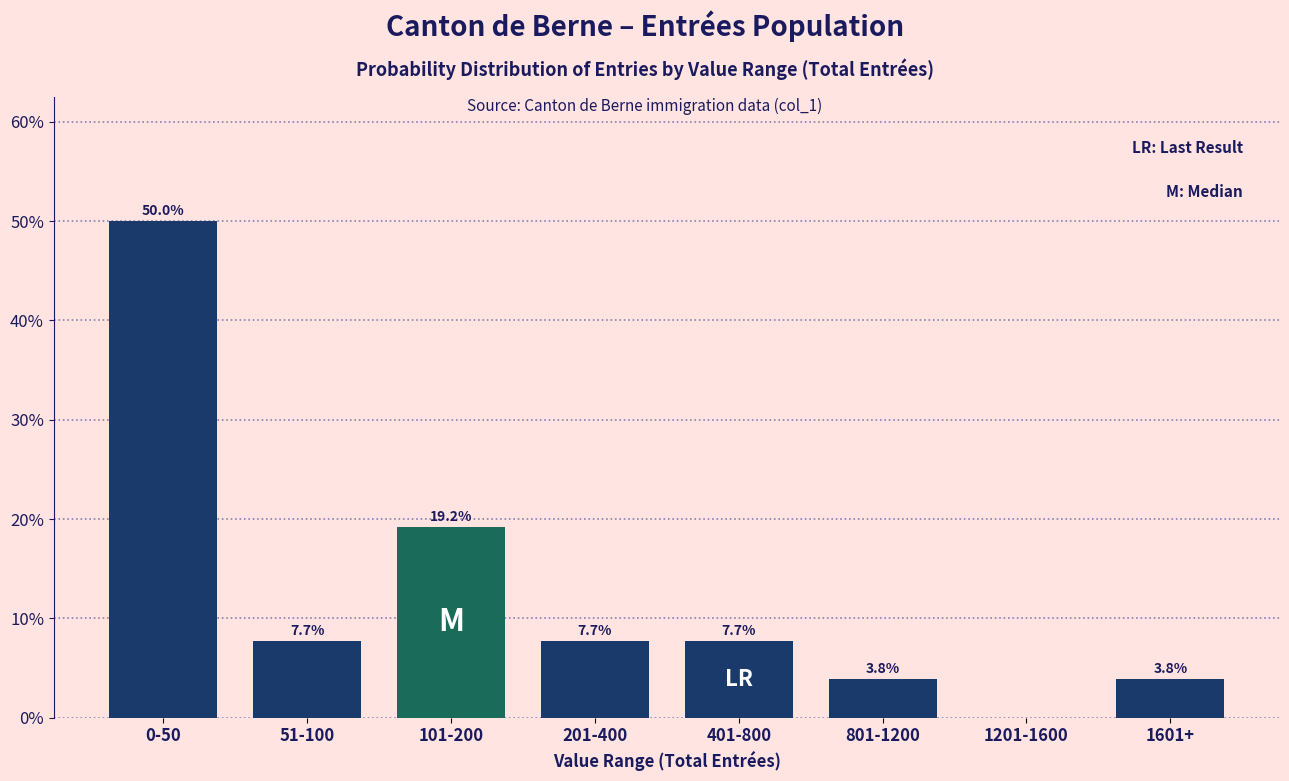

Reading right to left, list all the values displayed in this chart.

1601+=3.8	1201-1600=0.0	801-1200=3.8	401-800=7.7	201-400=7.7	101-200=19.2	51-100=7.7	0-50=50.0